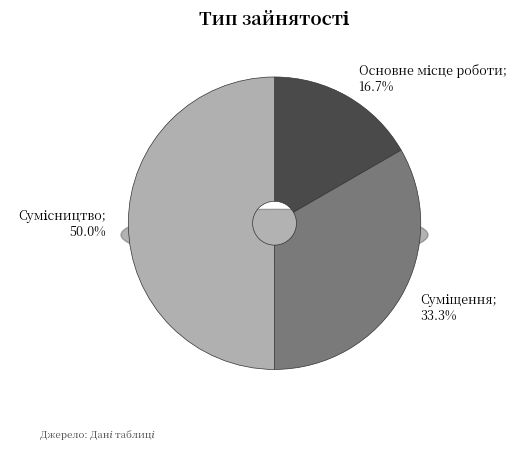

Does Суміщення account for over 50% of the chart?

No